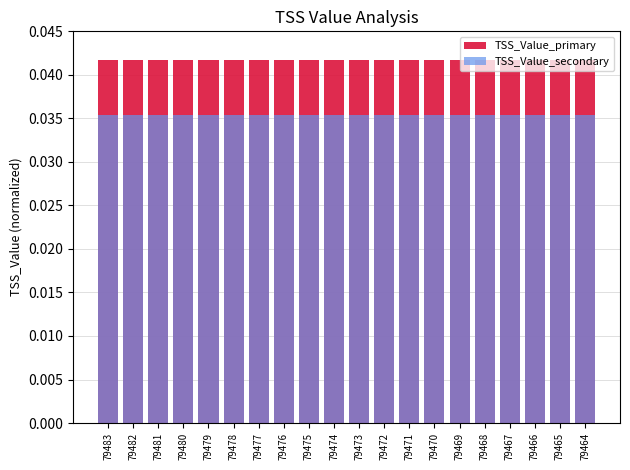

Between 79475 and 79482, which is larger?

79475